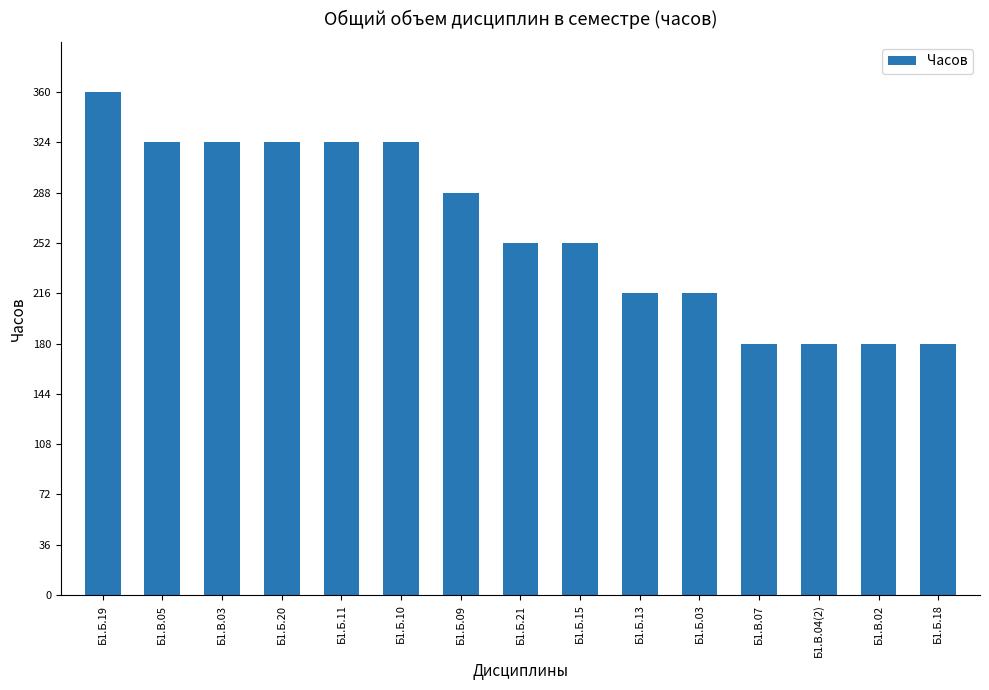

Is it true that the value at Б1.Б.21 is 67?

False